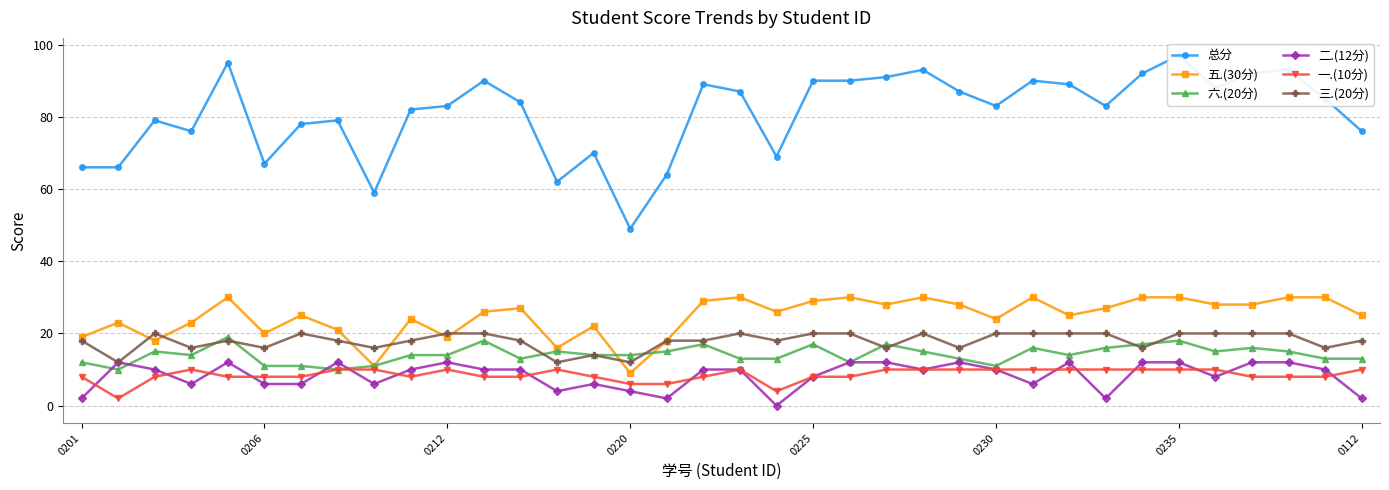

Is it true that 三.(20分) equals 30 at 0235?

False